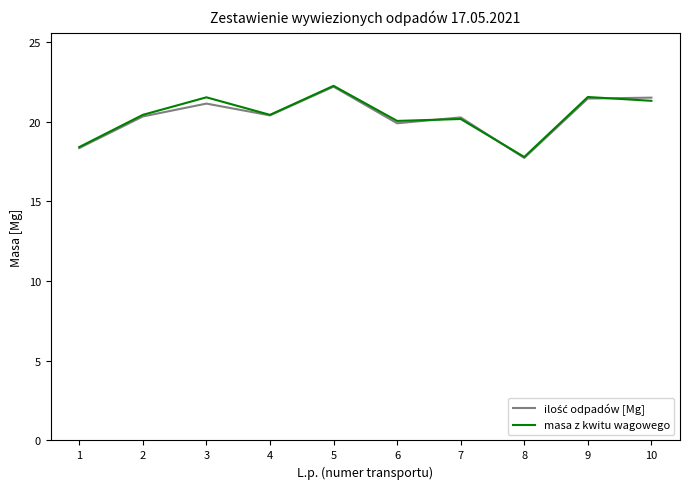

What is the total value across all series at 7?

40.4